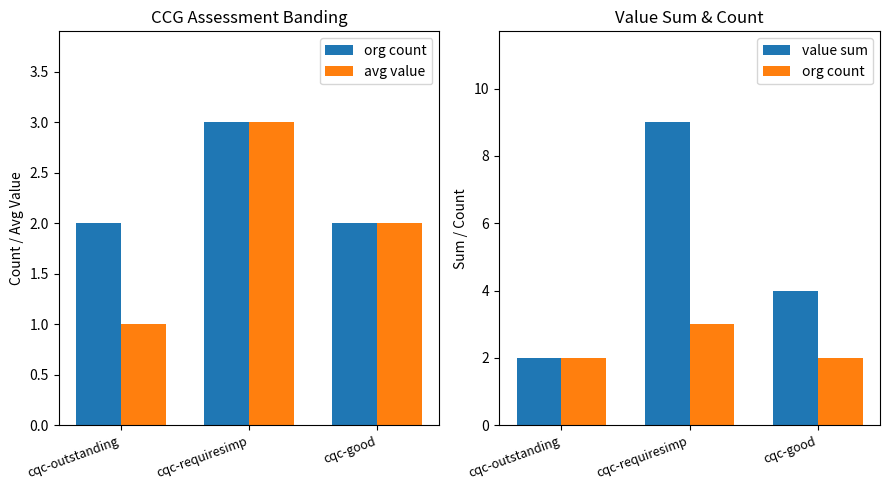

Where is value sum nearest to the value 5?

cqc-good